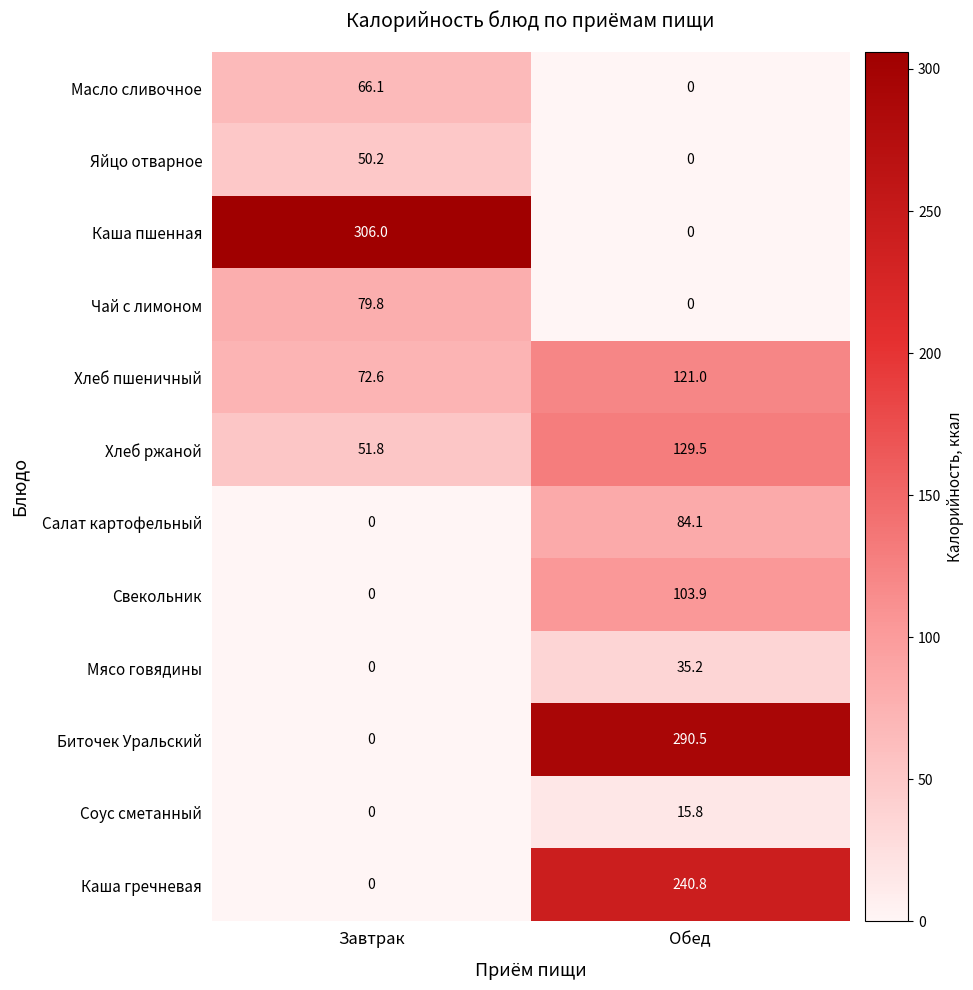

What is the maximum value for Каша гречневая?

240.8